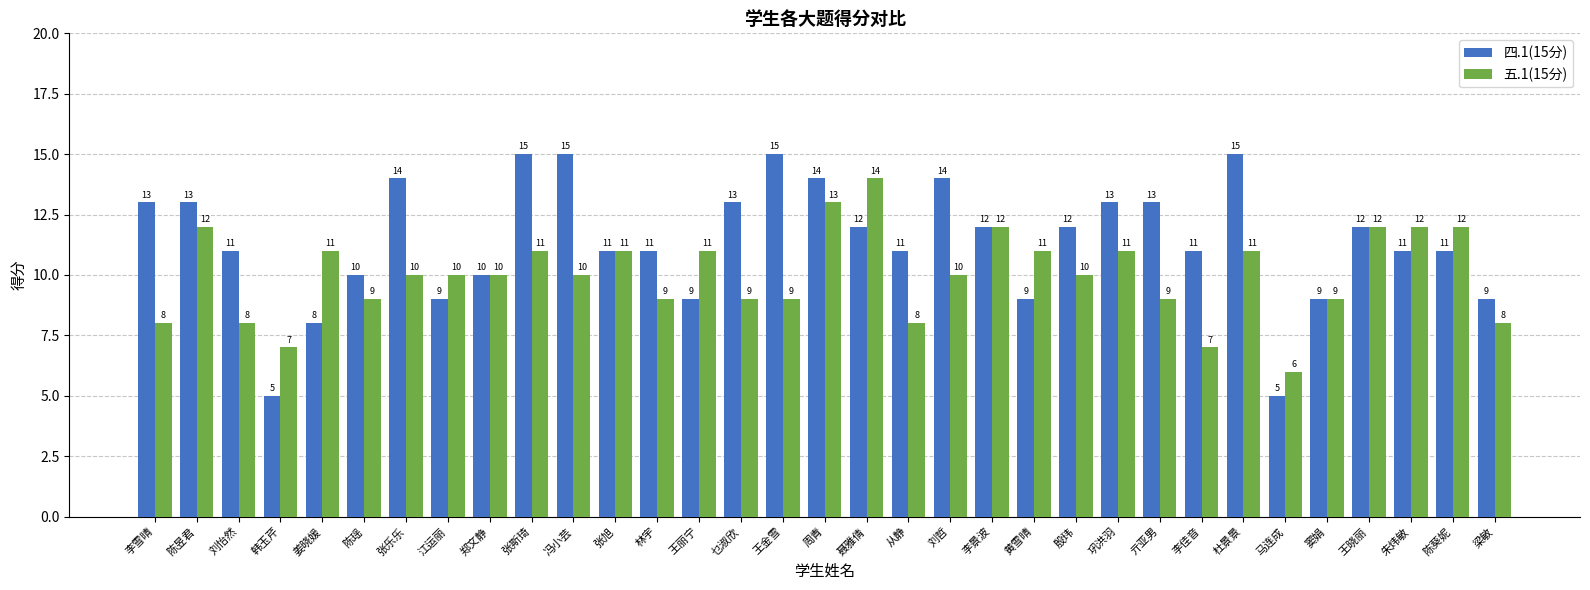

How many 五.1(15分) values are between 9 and 11?

19